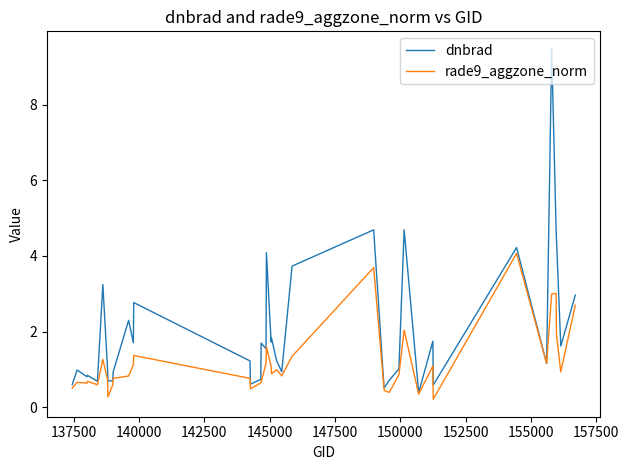

List the series in order of their peak value, lowest first.

rade9_aggzone_norm, dnbrad